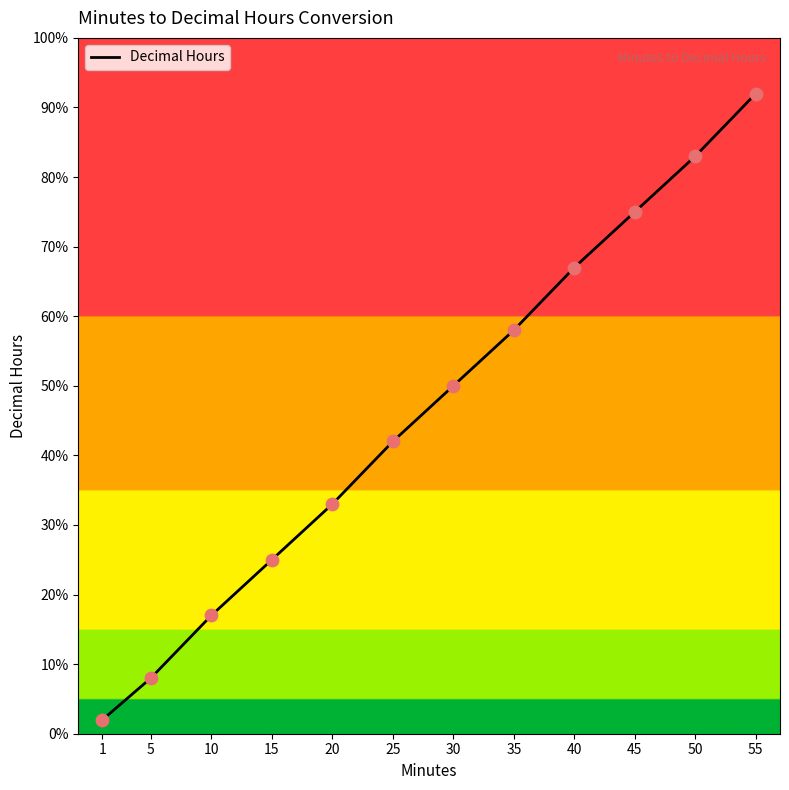

What is the change in value from 45 to 55?

+0.2